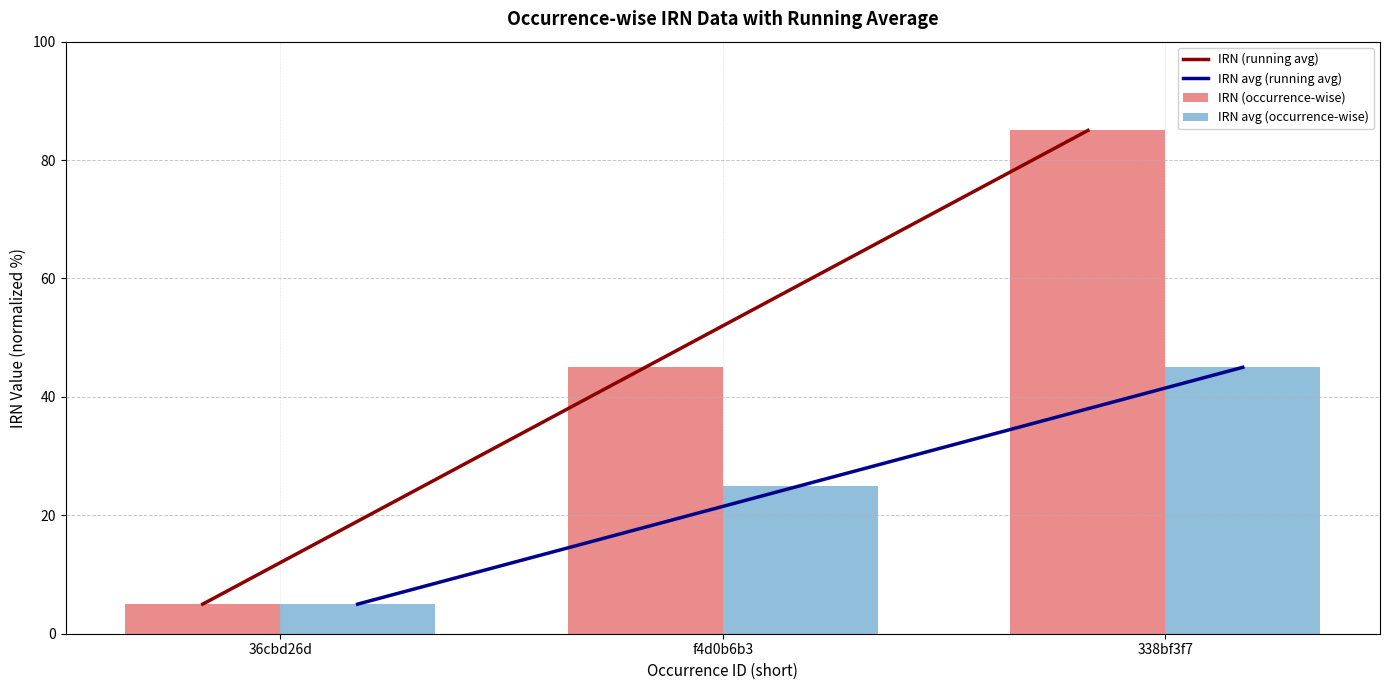

Does the chart contain stacked bars?

No